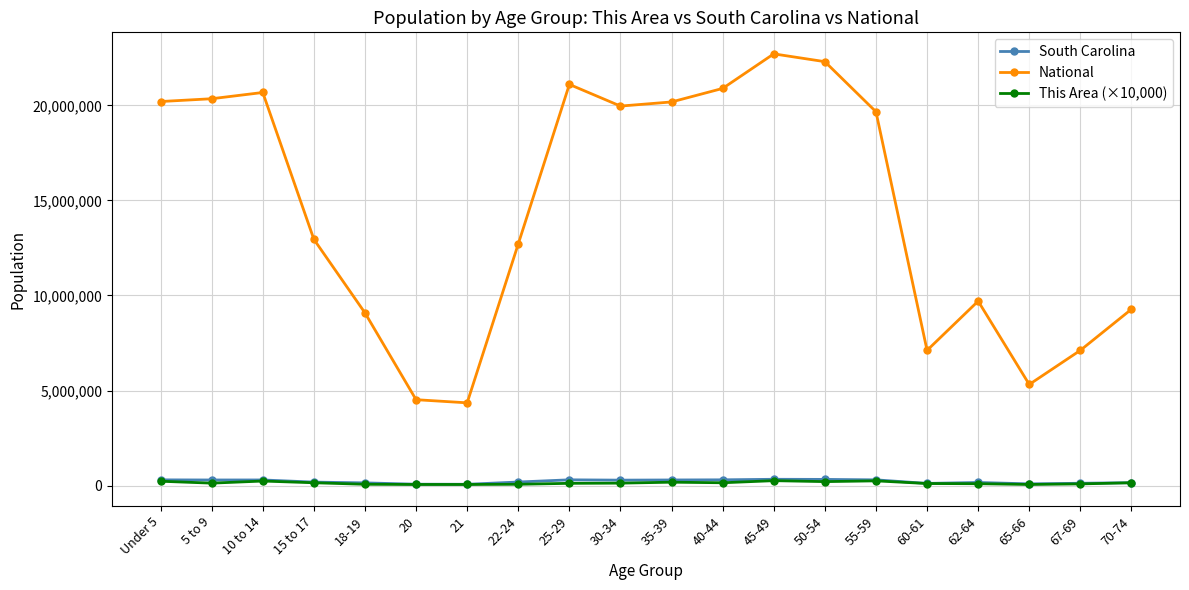

True or false: This Area (×10,000) and National intersect in this chart.

False